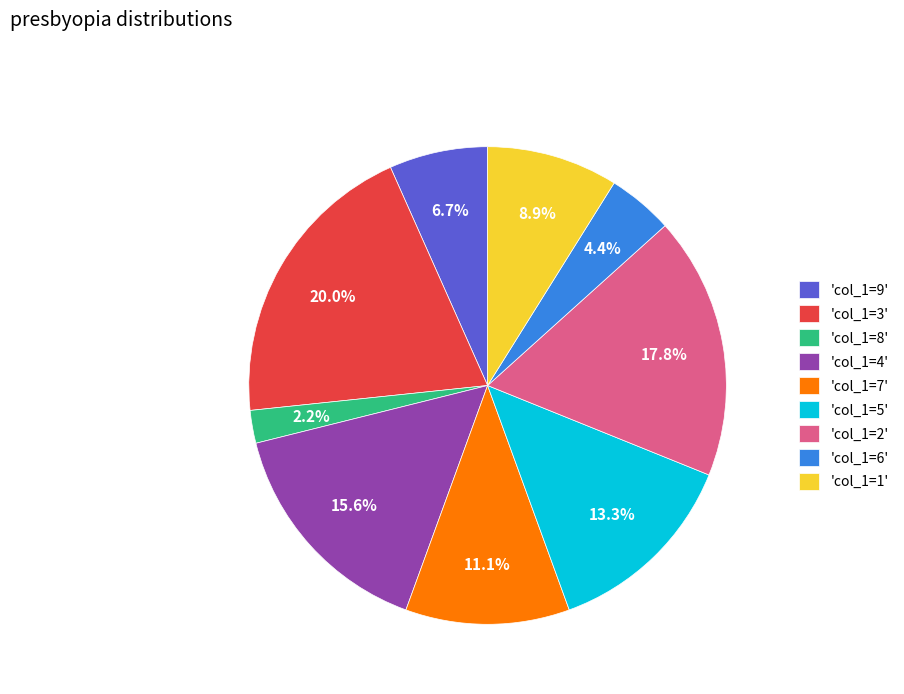

Does 'col_1=5' represent more than half of the total?

No